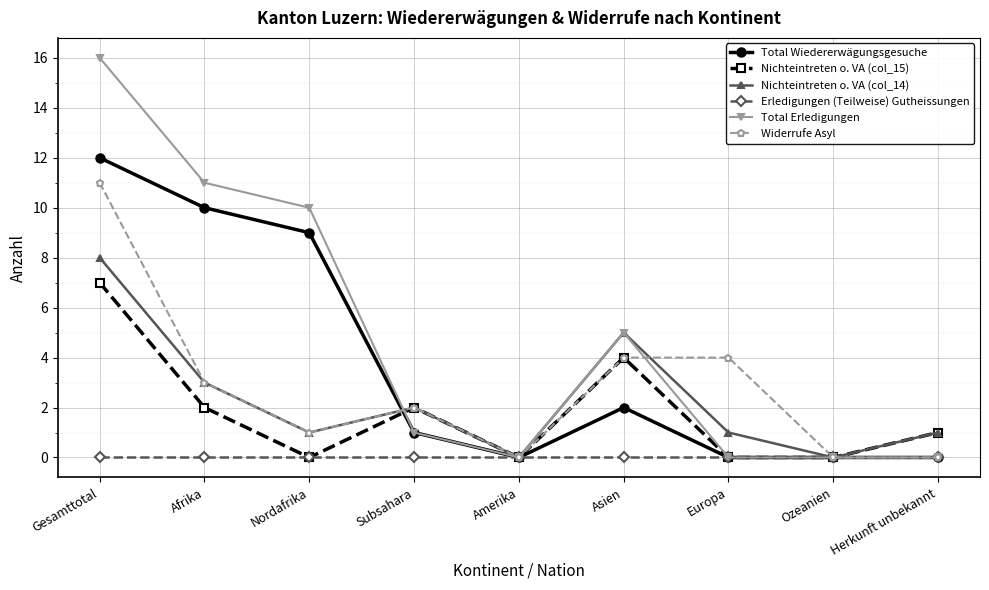

What is the difference between the highest and lowest values at Europa?

4